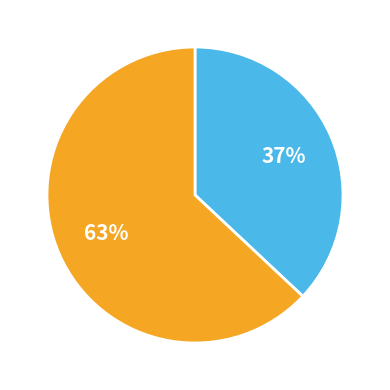

To the nearest percent, what is the average slice percentage?

50%